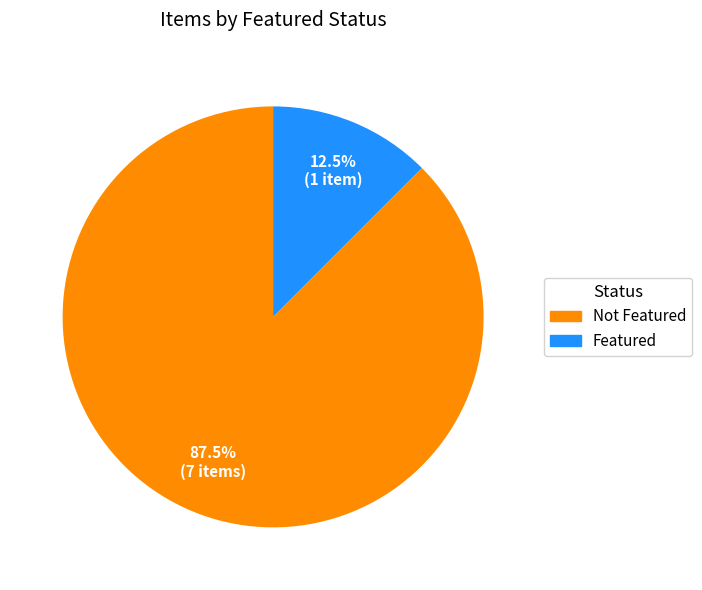

Does any single category account for the majority?

Yes